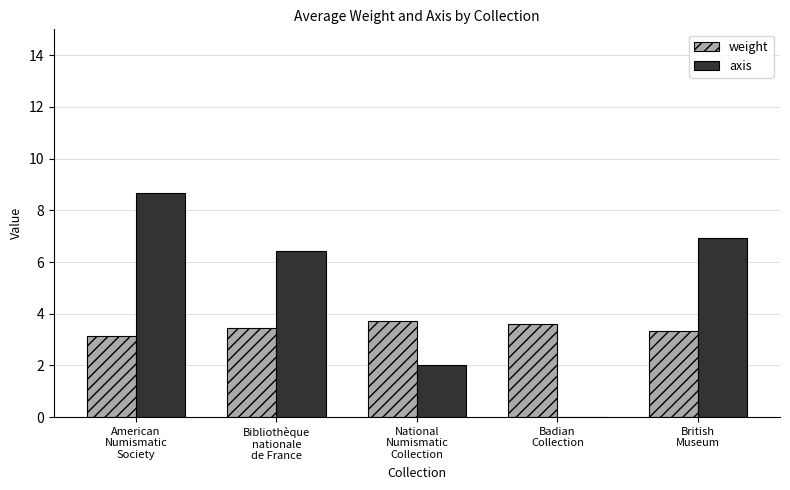

What is the highest value of the weight series?

3.7